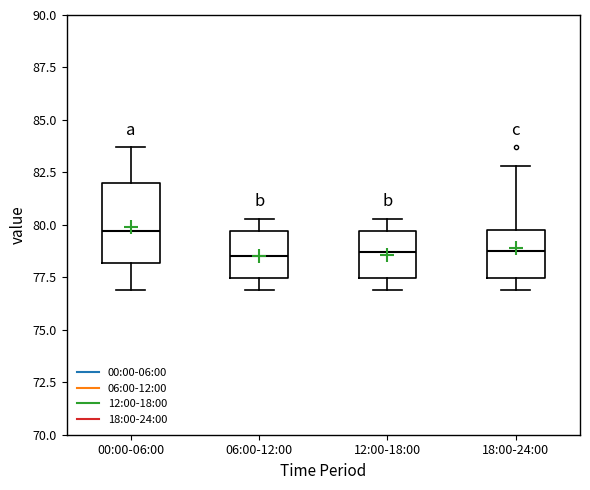

Where is the lower edge of the box for 18:00-24:00 on the y-axis? The values are not printed on the chart, so give them approximately, as read against the axis.

77.5